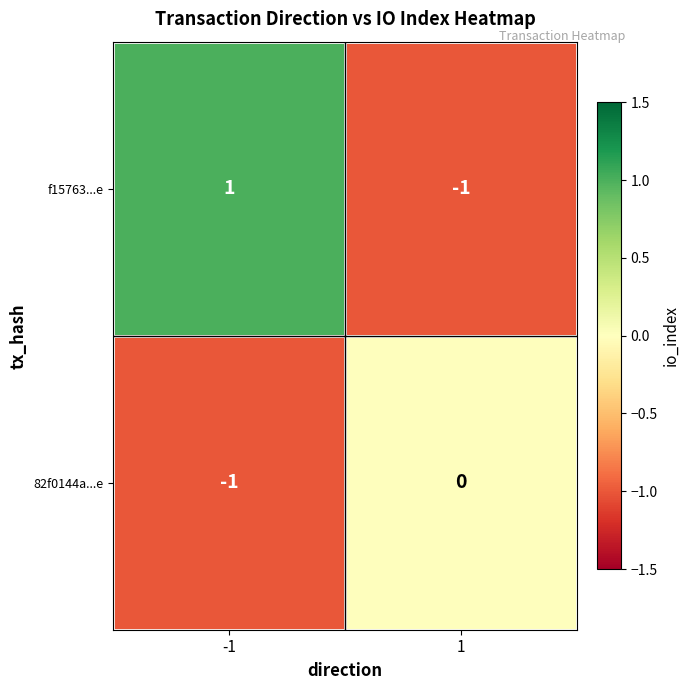

Which series changed the most between -1 and 1?

f15763...e